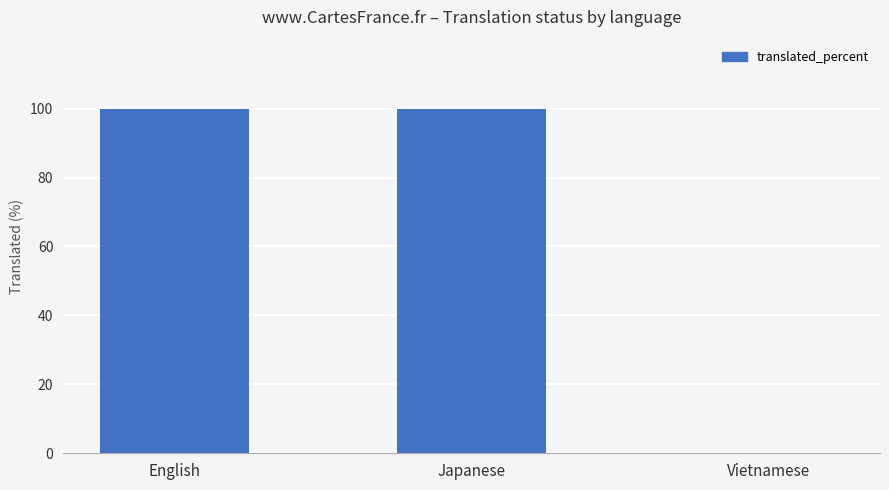

Are the bars horizontal?

No